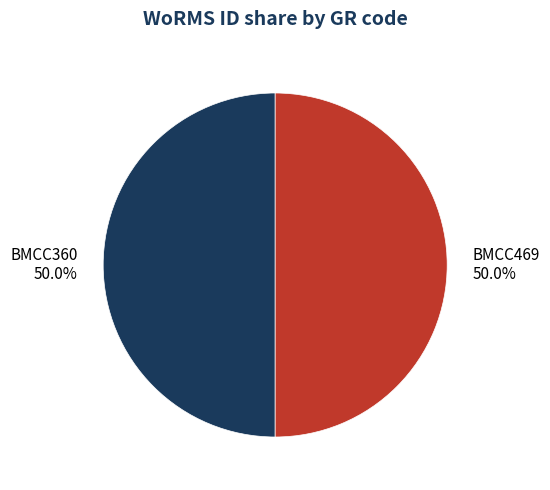

Approximately how many times larger is the value at BMCC360 compared to BMCC469?

1.0